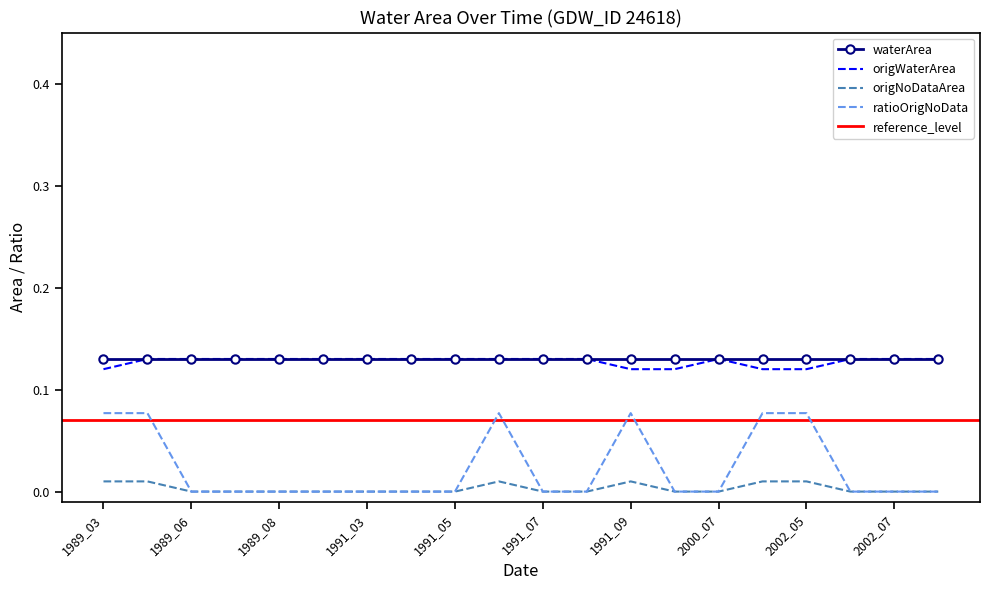

Which series changed the most between 1991_03 and 2002_03?

ratioOrigNoData